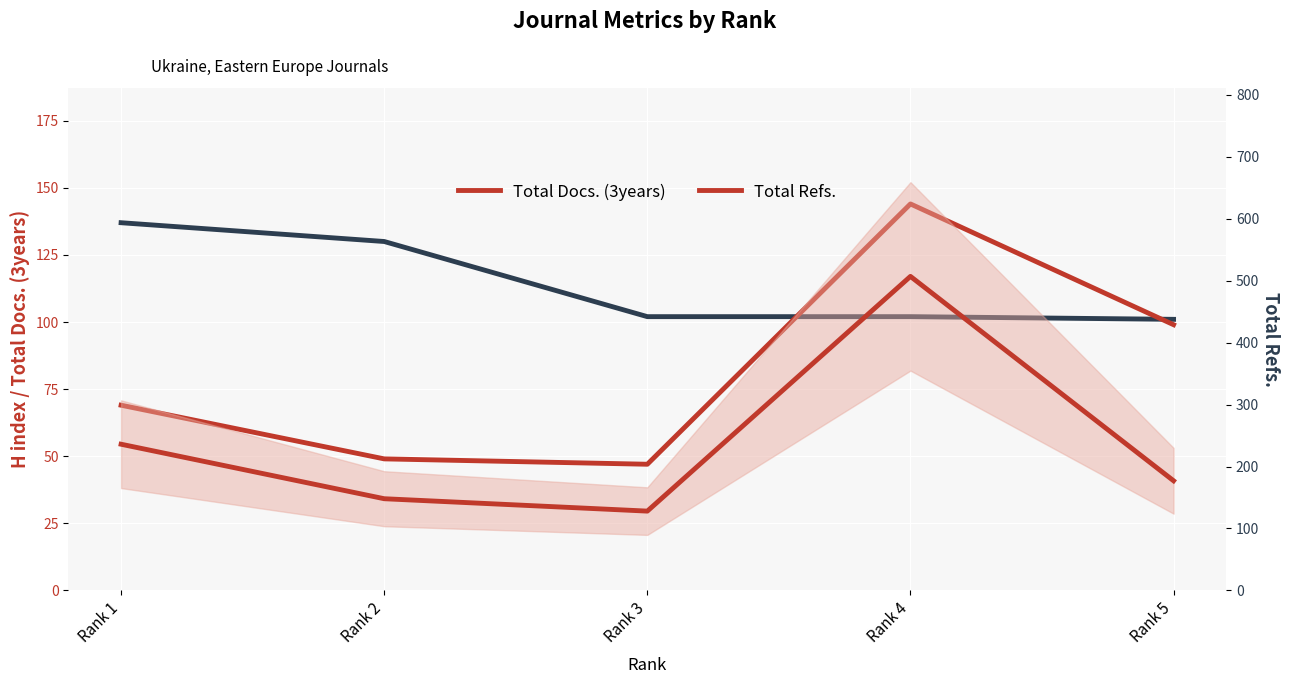

Between Rank 3 and Rank 5, which series saw the biggest shift?

Total Docs. (3years)